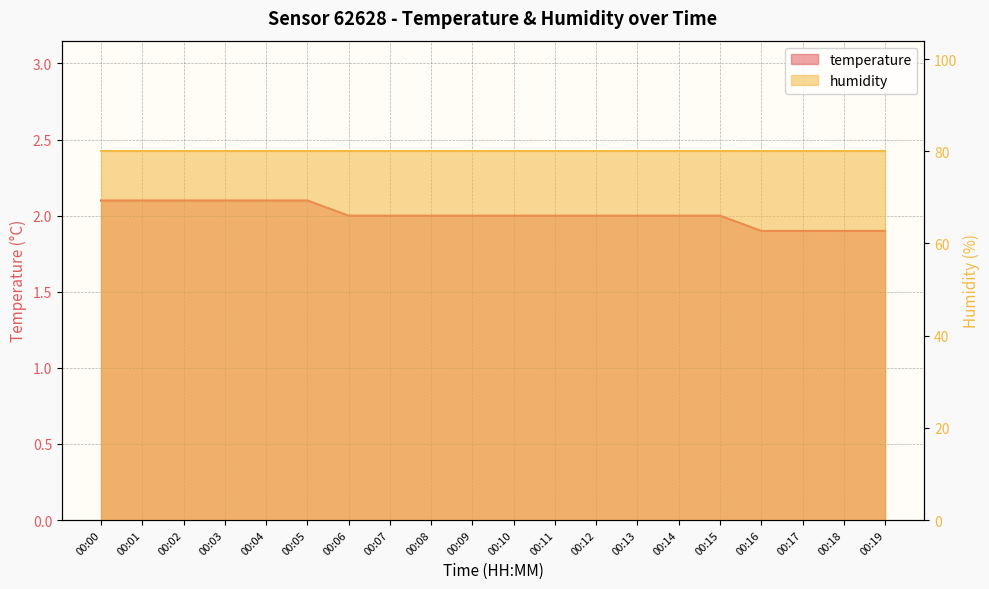

Reading right to left, extract all data points from this chart.

1.9	1.9	1.9	1.9	2.0	2.0	2.0	2.0	2.0	2.0	2.0	2.0	2.0	2.0	2.1	2.1	2.1	2.1	2.1	2.1